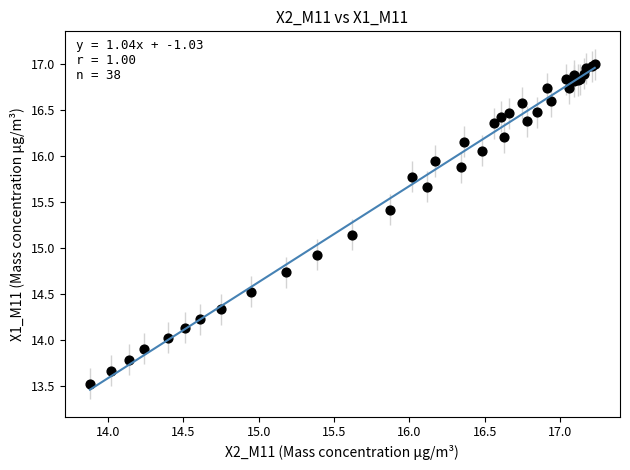

What Y value in the scatter plot is closest to 15?

14.9